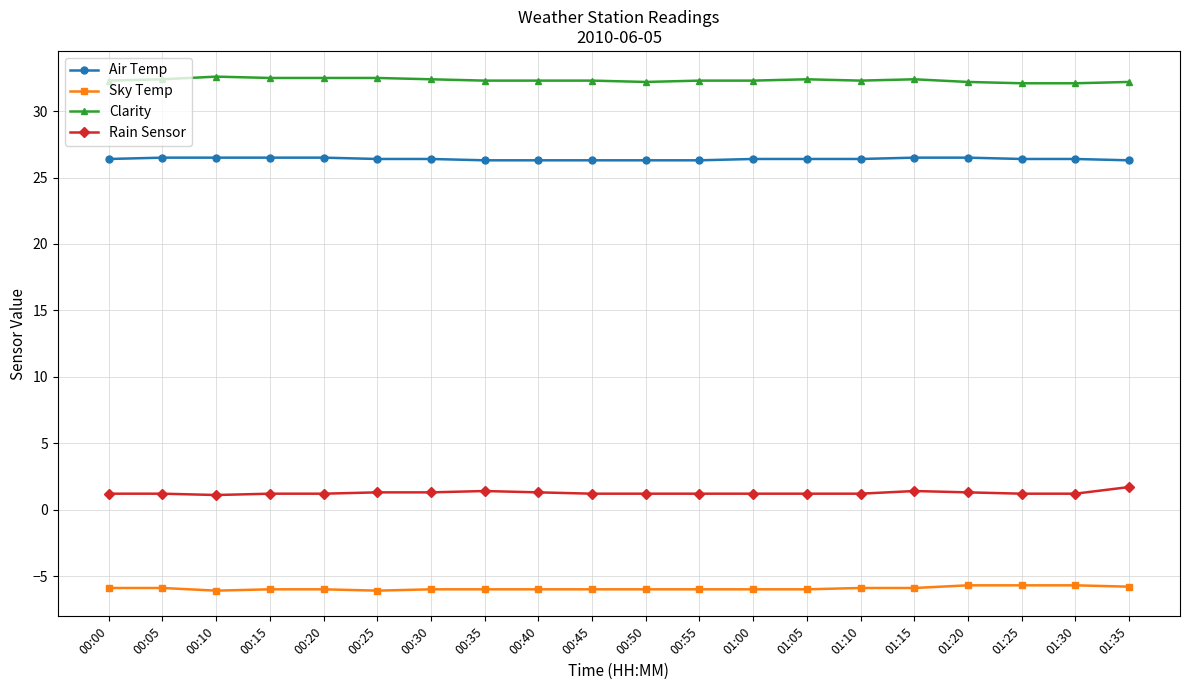

Rank the series at 01:20 from lowest to highest value.

Sky Temp, Rain Sensor, Air Temp, Clarity